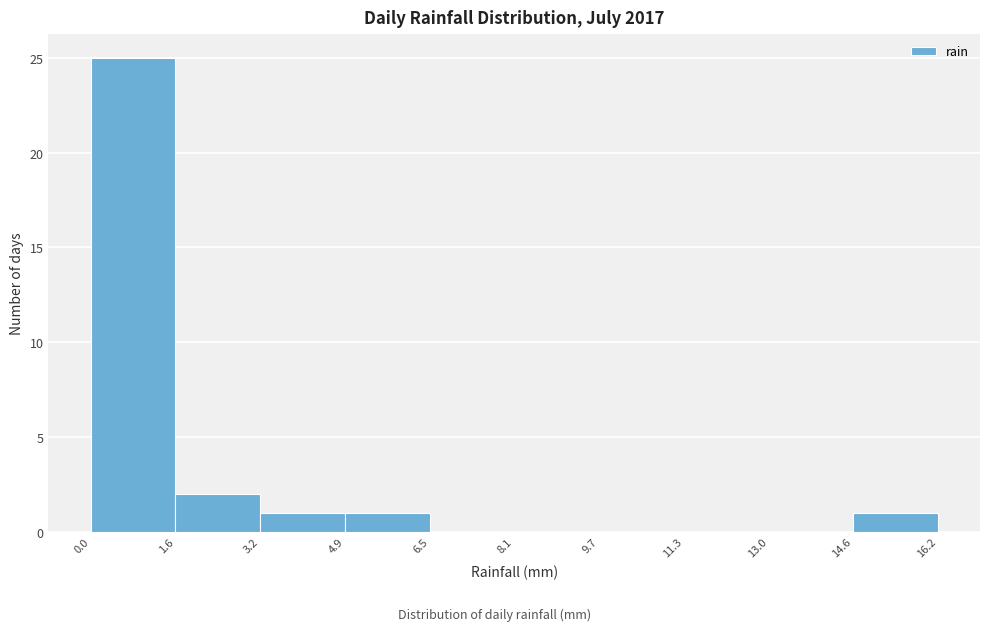

Which range on the x-axis has the tallest bar?

0.0 to 1.6